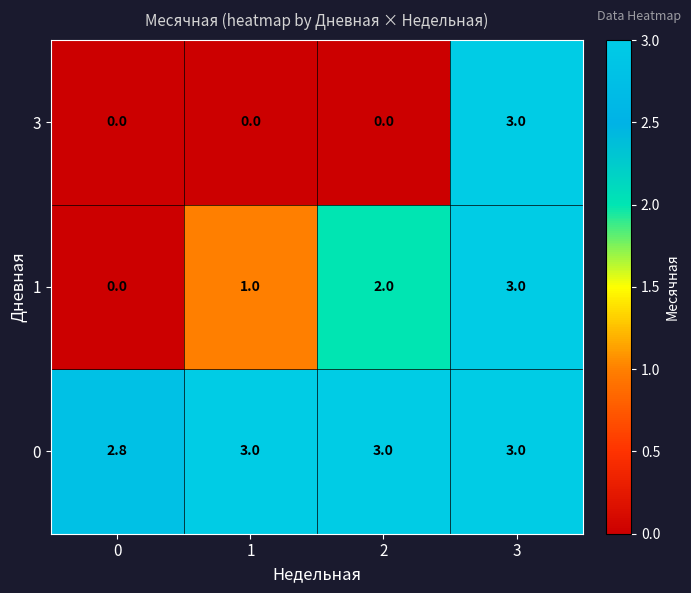

At which category is the sum across all series the highest?

3